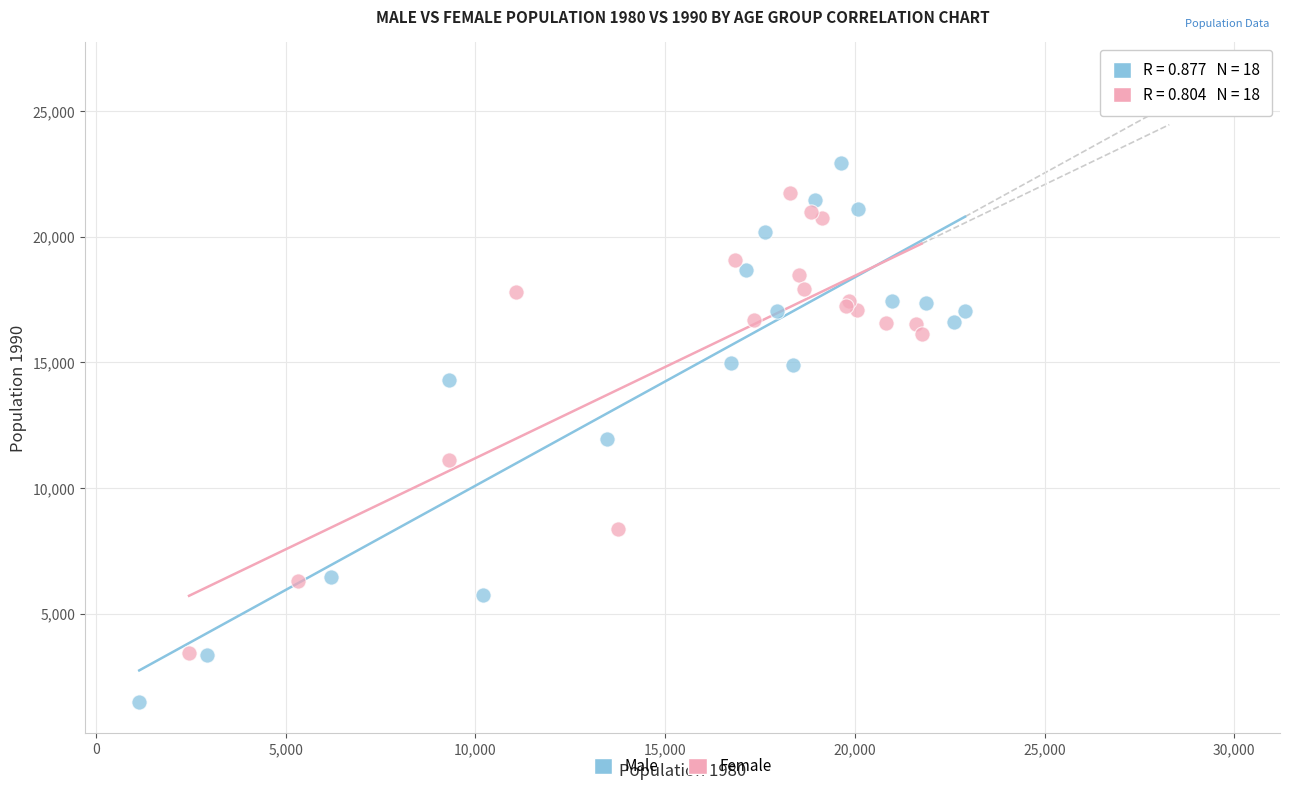

Which series has the widest spread of Y values?

Male